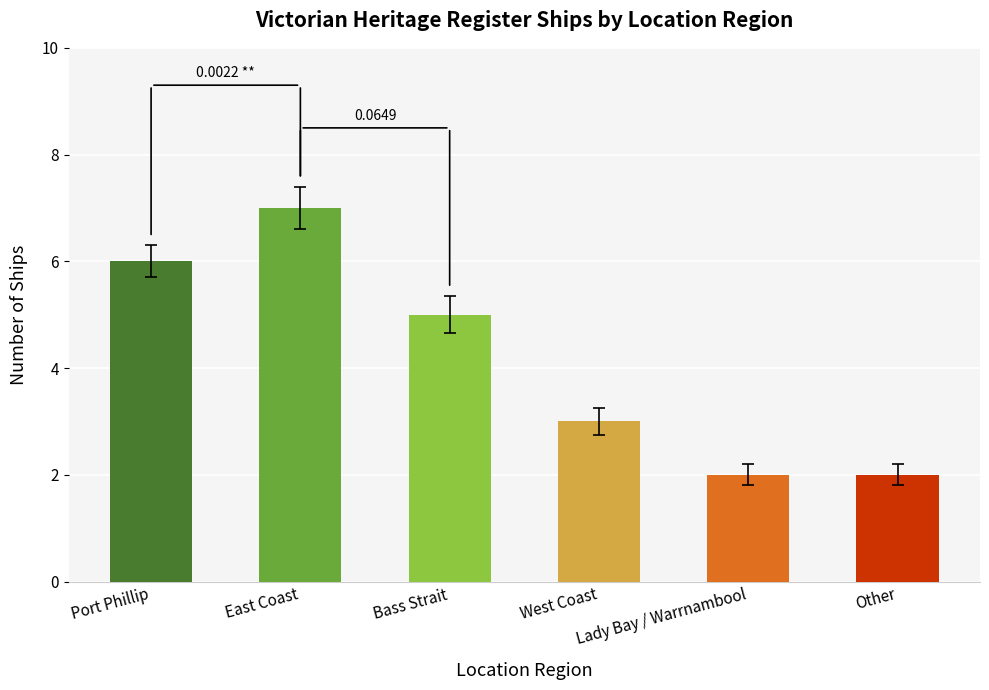

Are the bars grouped side by side (vs. stacked)?

No